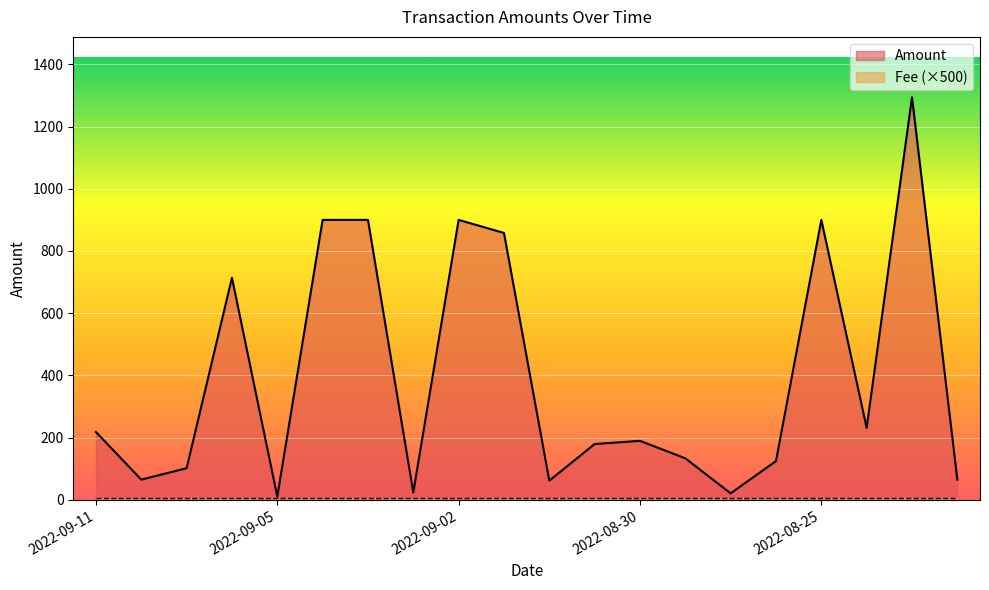

What is the average value?

394.6